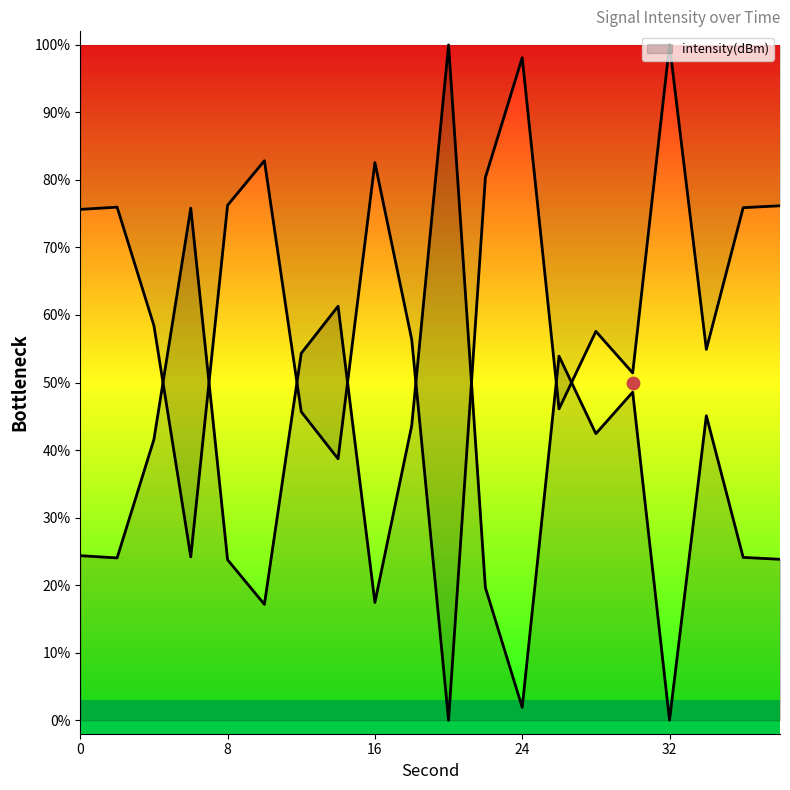

What is the change in value from 4 to 34?

+3.5